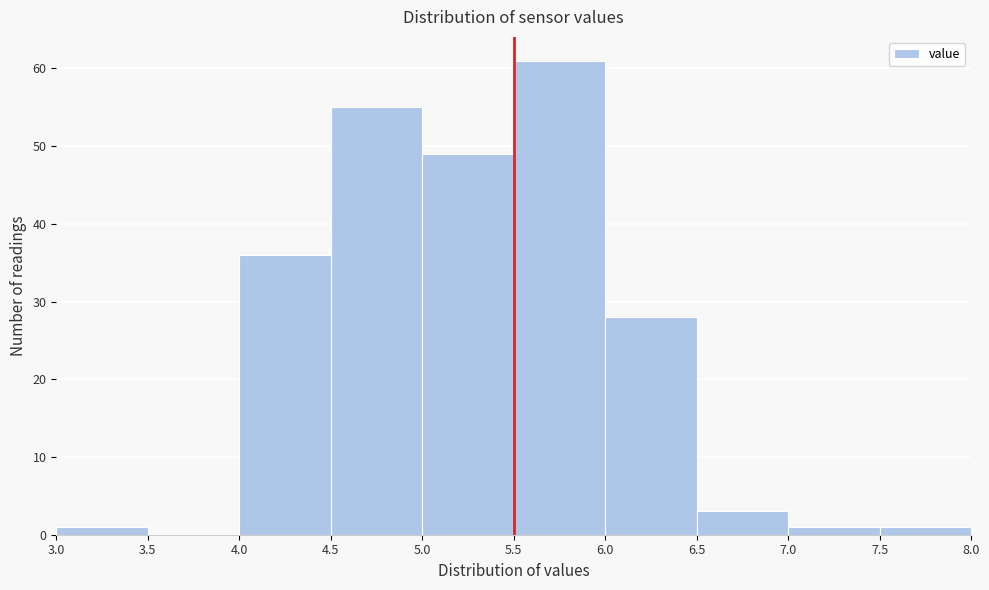

Reading left to right, transcribe this chart: for each bar, give the range it covers on the x-axis and its height. The values are not printed on the chart, so give them approximately, as read against the axis.

3.0 to 3.5: 1
3.5 to 4.0: 0
4.0 to 4.5: 36
4.5 to 5.0: 55
5.0 to 5.5: 49
5.5 to 6.0: 61
6.0 to 6.5: 28
6.5 to 7.0: 3
7.0 to 7.5: 1
7.5 to 8.0: 1